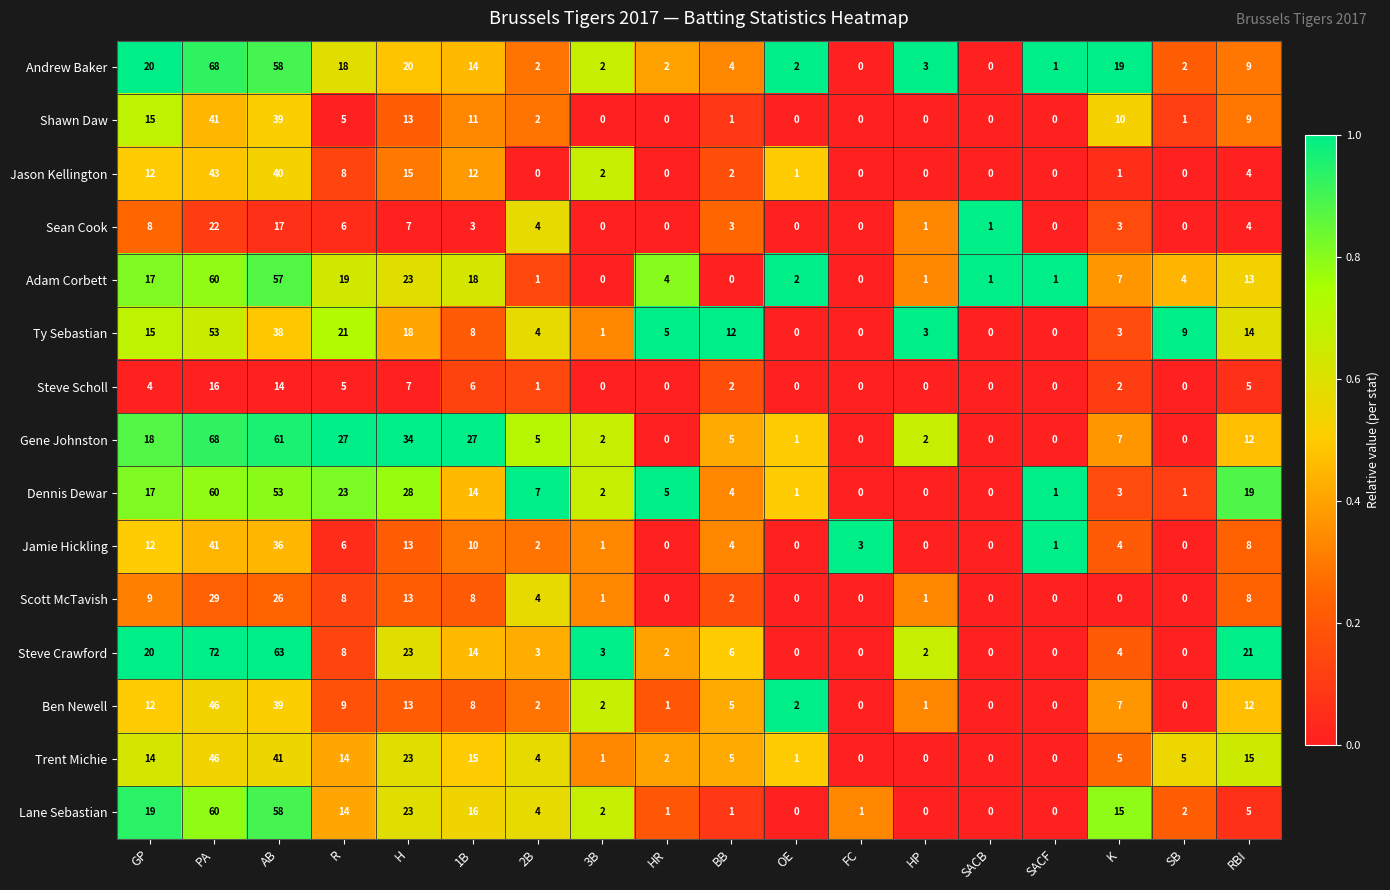

What is the maximum value for Sean Cook?

22